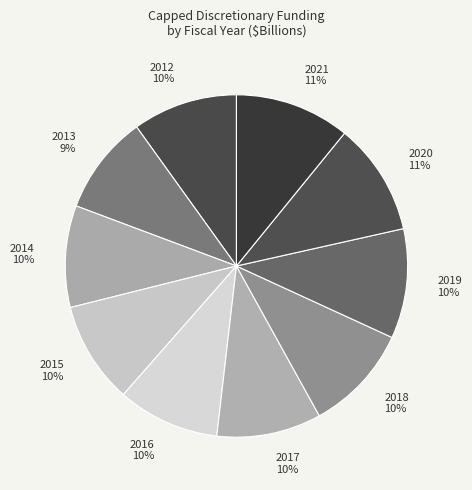

How many segments does this pie chart have?

10